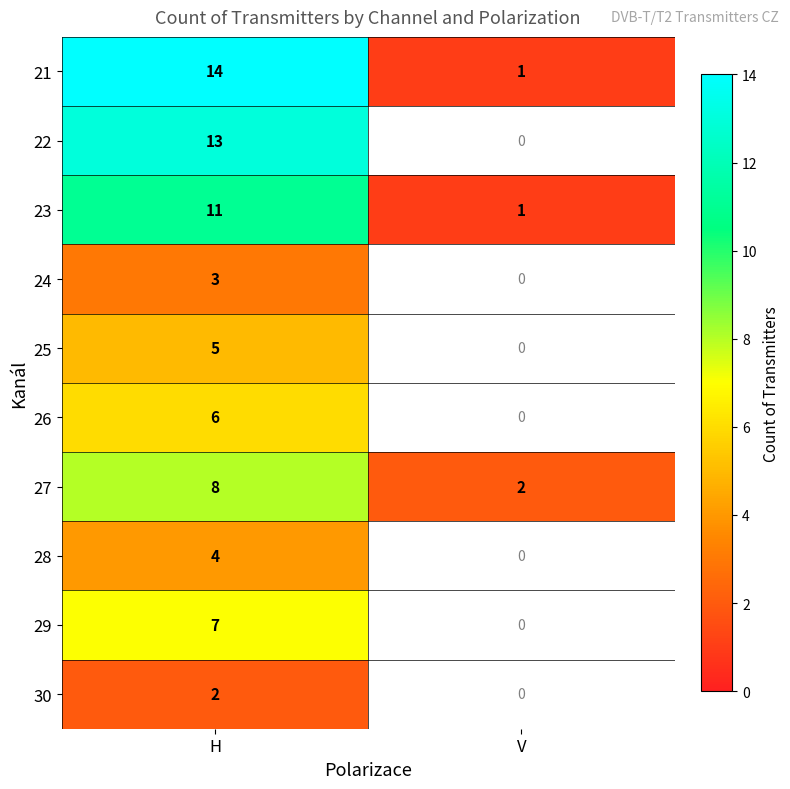

Rank the series at H from highest to lowest value.

21, 22, 23, 27, 29, 26, 25, 28, 24, 30